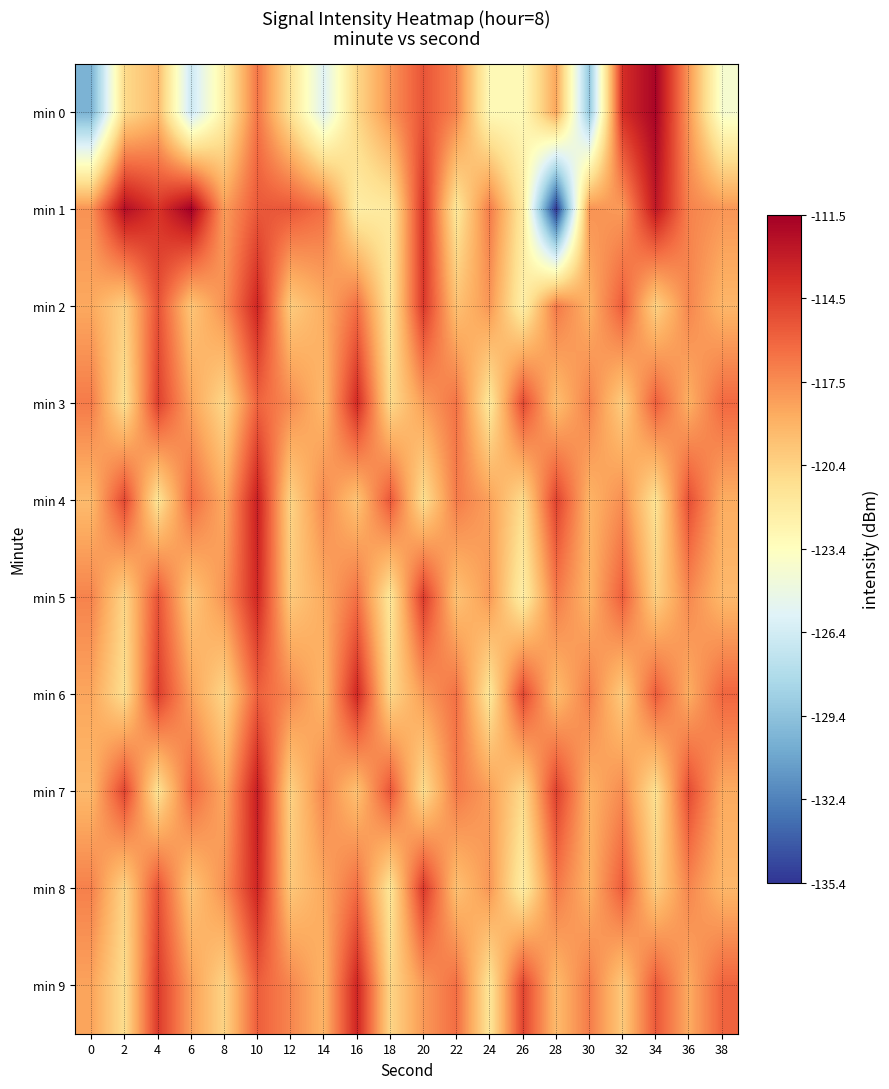

What is the difference between the highest and lowest values at 36?

3.8